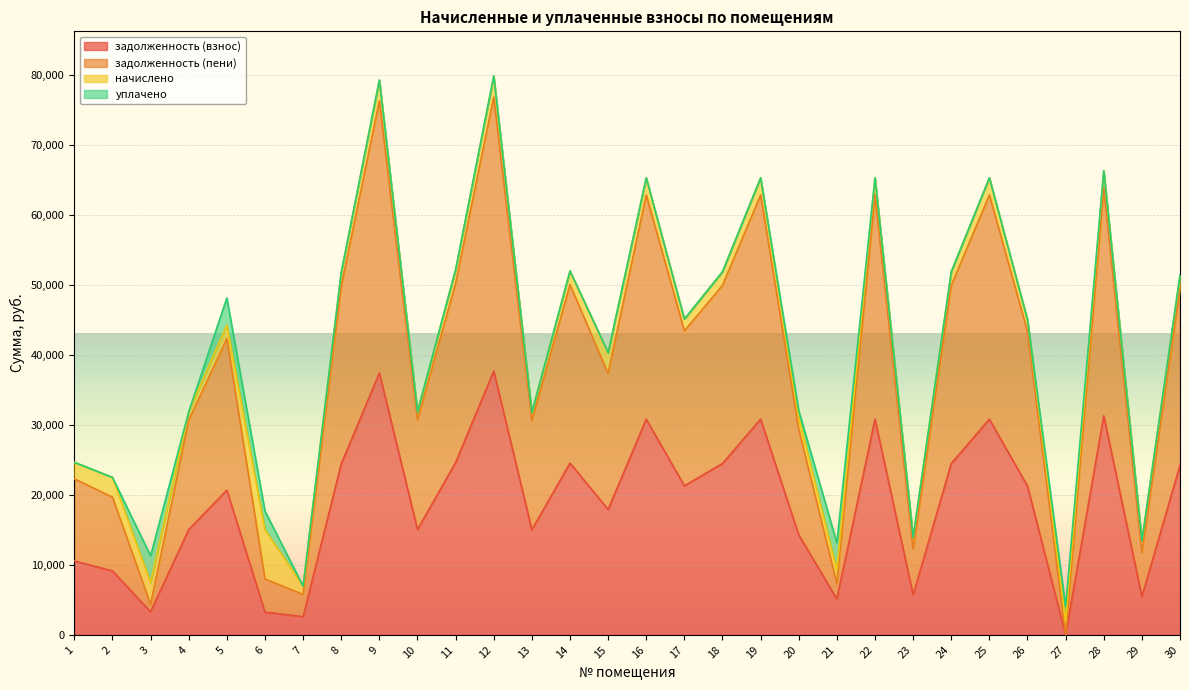

What is the maximum value for задолженность (взнос)?

37665.9